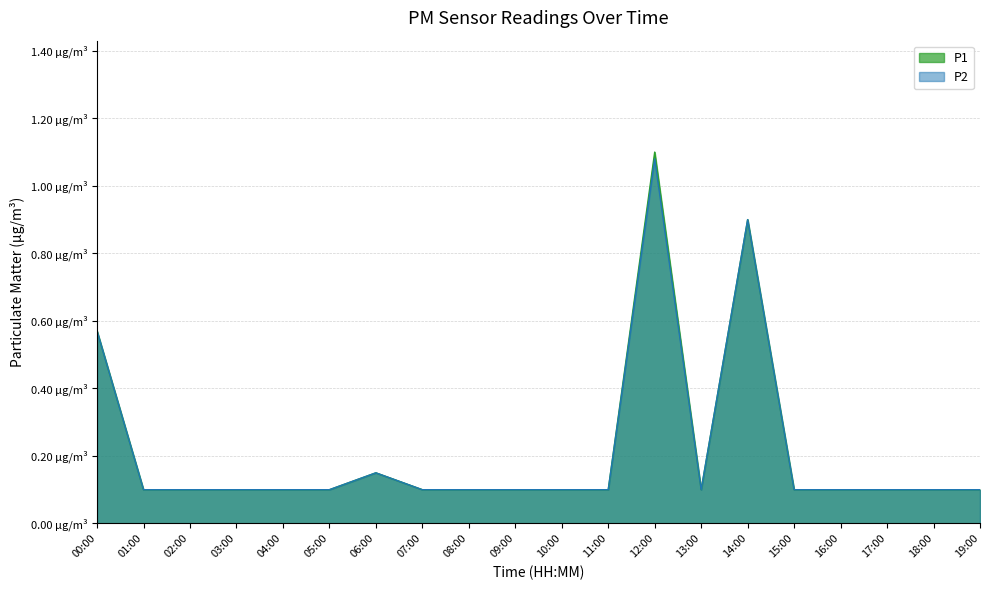

Reading right to left, what are all the values shown in this chart?

P1: 19:00=0.1	18:00=0.1	17:00=0.1	16:00=0.1	15:00=0.1	14:00=0.9	13:00=0.1	12:00=1.1	11:00=0.1	10:00=0.1	09:00=0.1	08:00=0.1	07:00=0.1	06:00=0.1	05:00=0.1	04:00=0.1	03:00=0.1	02:00=0.1	01:00=0.1	00:00=0.6
P2: 19:00=0.1	18:00=0.1	17:00=0.1	16:00=0.1	15:00=0.1	14:00=0.9	13:00=0.1	12:00=1.1	11:00=0.1	10:00=0.1	09:00=0.1	08:00=0.1	07:00=0.1	06:00=0.1	05:00=0.1	04:00=0.1	03:00=0.1	02:00=0.1	01:00=0.1	00:00=0.6